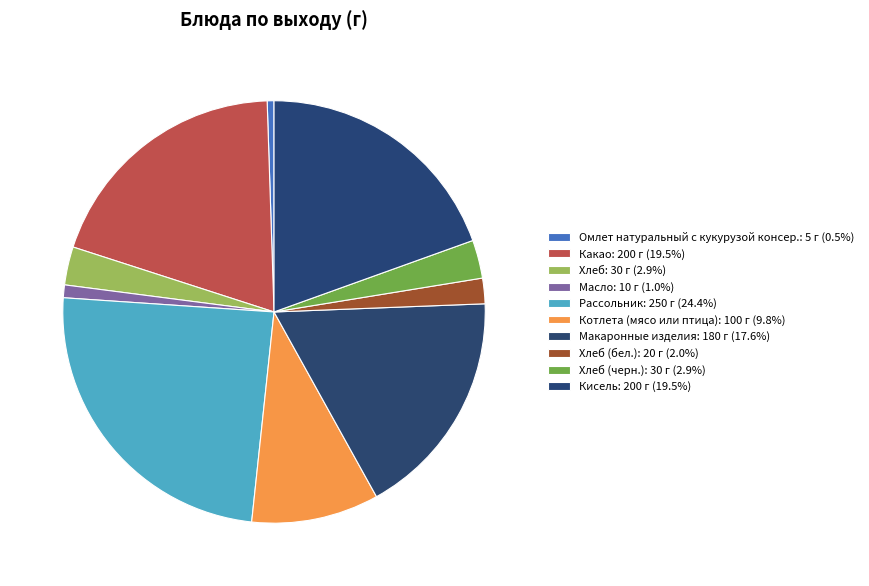

Rank the categories by value from highest to lowest.

Рассольник, Какао, Кисель, Макаронные изделия, Котлета (мясо или птица), Хлеб, Хлеб (черн.), Хлеб (бел.), Масло, Омлет натуральный с кукурузой консер.